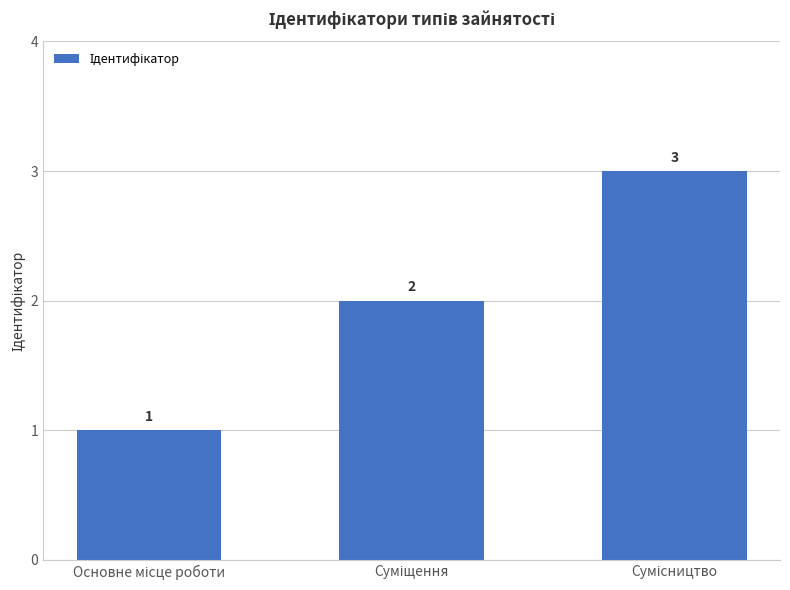

What is the minimum value shown in the chart?

1